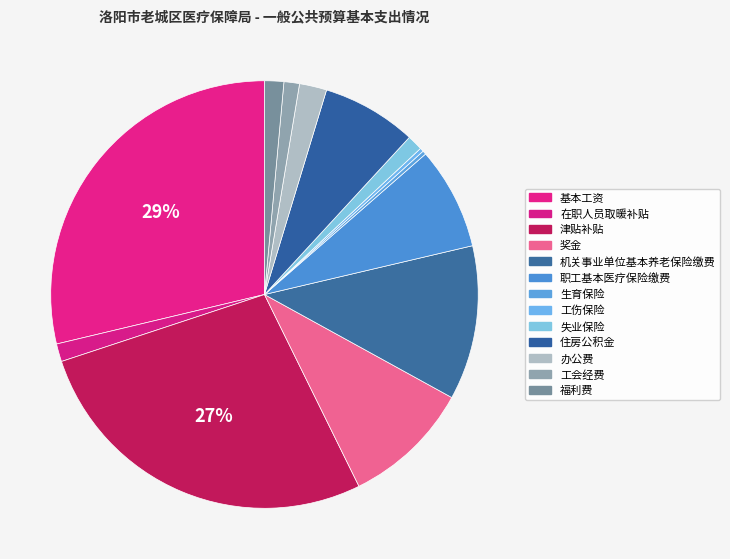

Is it true that 在职人员取暖补贴 is 1% of the pie?

True